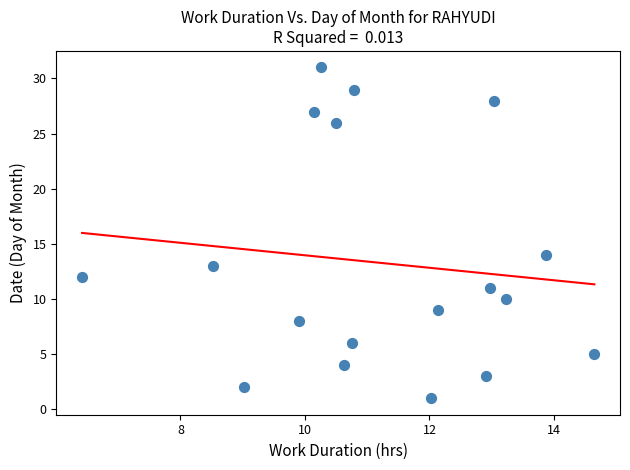

What Y value in the scatter plot is closest to 16?

14